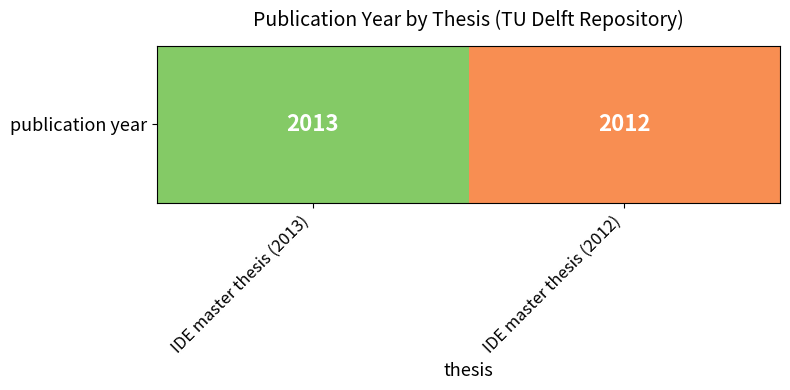

True or false: the data shows 2876 at IDE master thesis (2012).

False